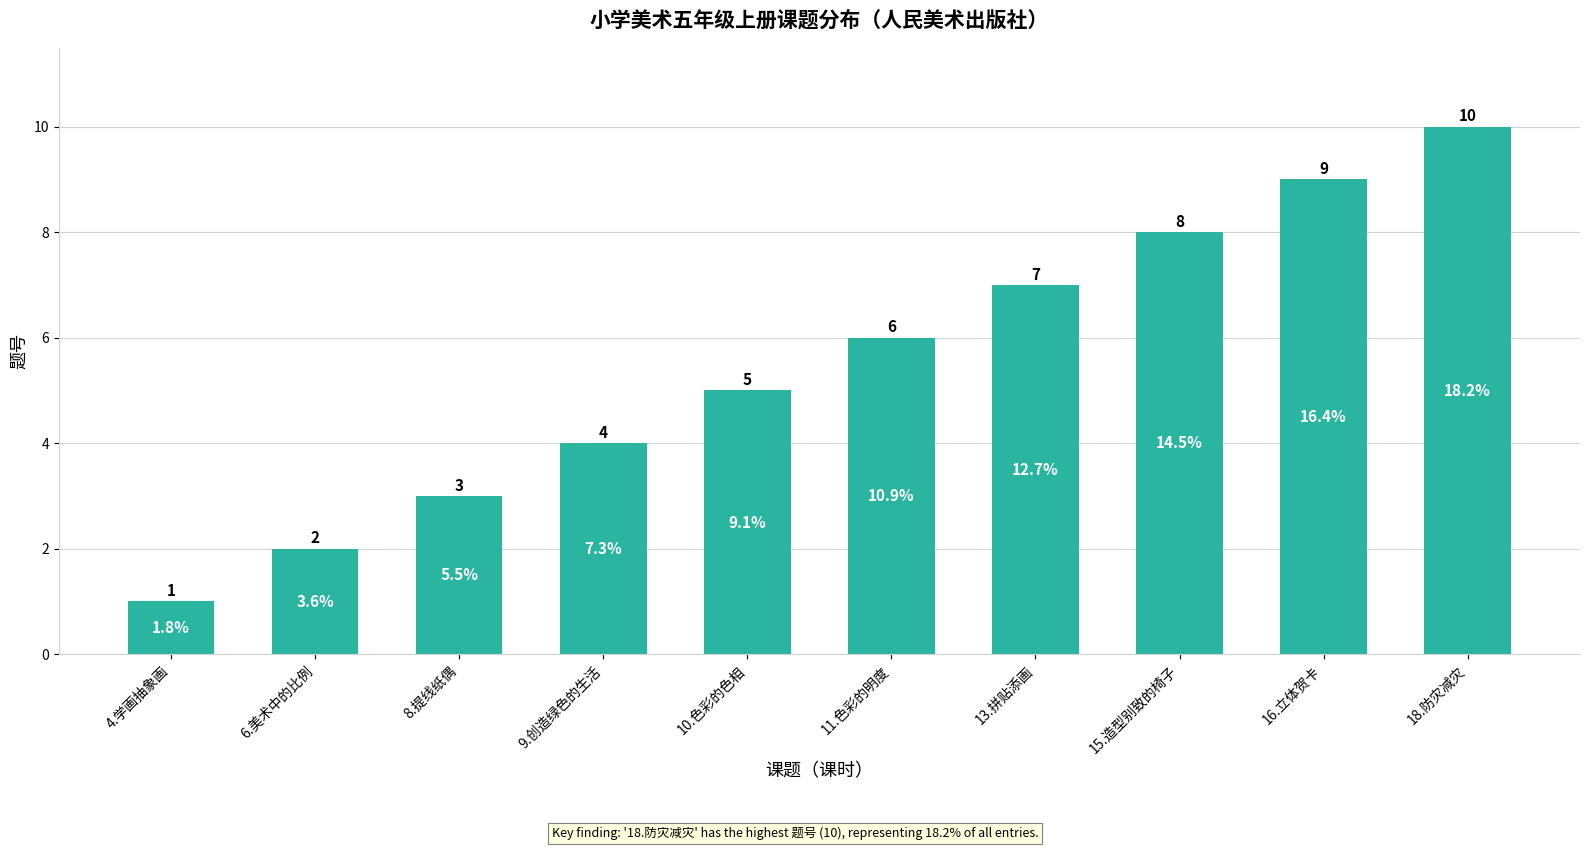

What is the change in value from 4.学画抽象画 to 18.防灾减灾?

+9